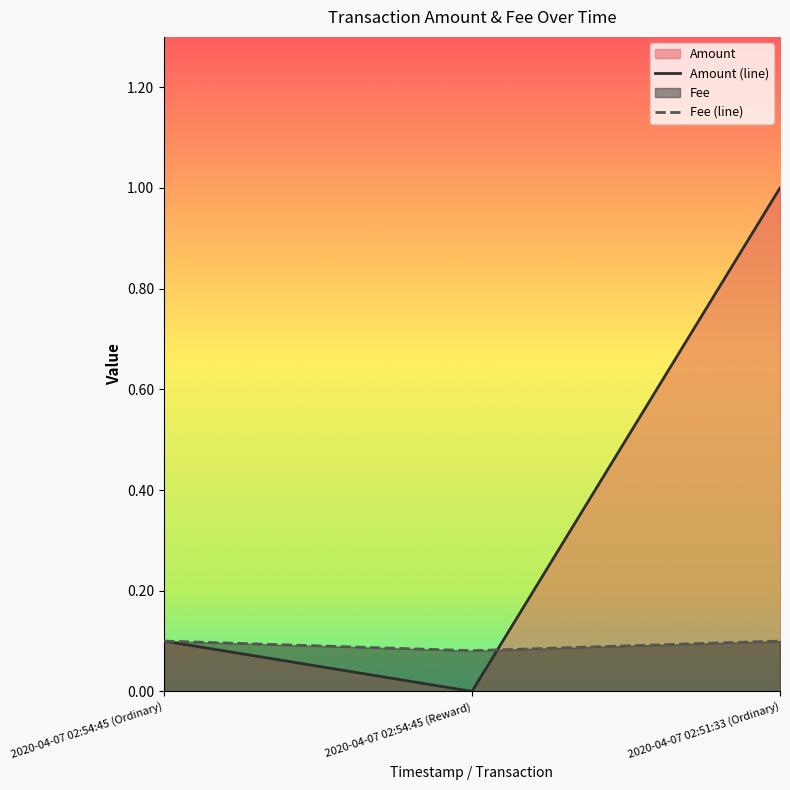

What is the difference between the maximum and minimum values in the Amount series?

1.0